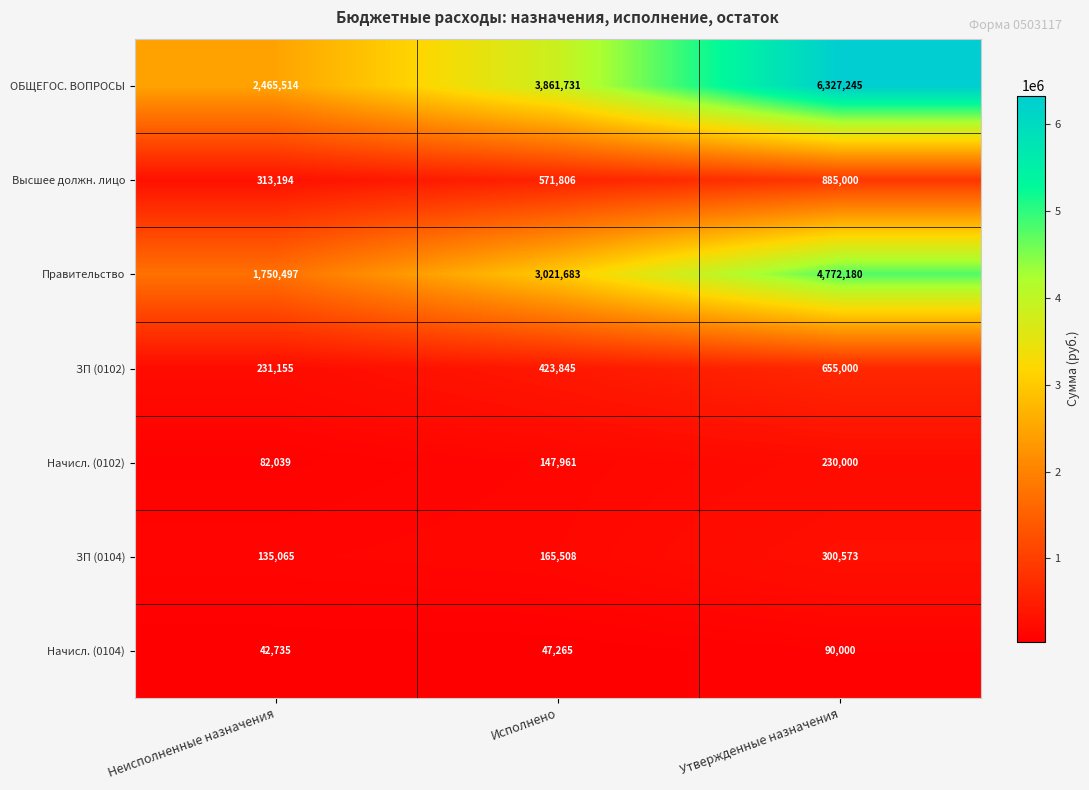

What is the minimum value shown in the chart?

42735